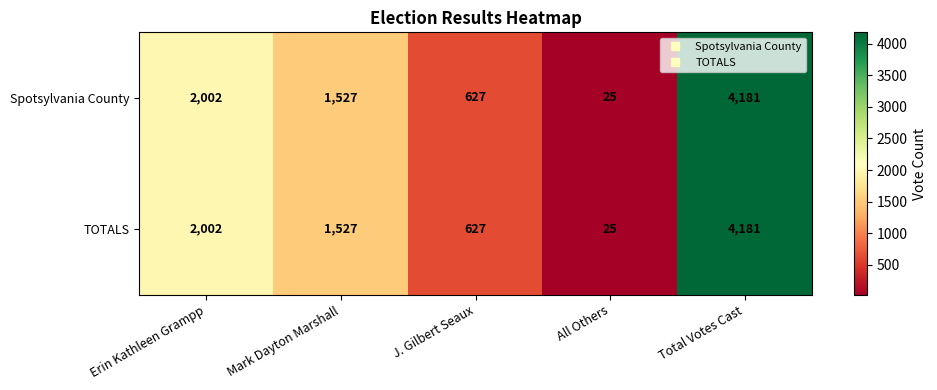

Reading left to right, transcribe all the data shown in this chart.

Spotsylvania County: 2002	1527	627	25	4181
TOTALS: 2002	1527	627	25	4181